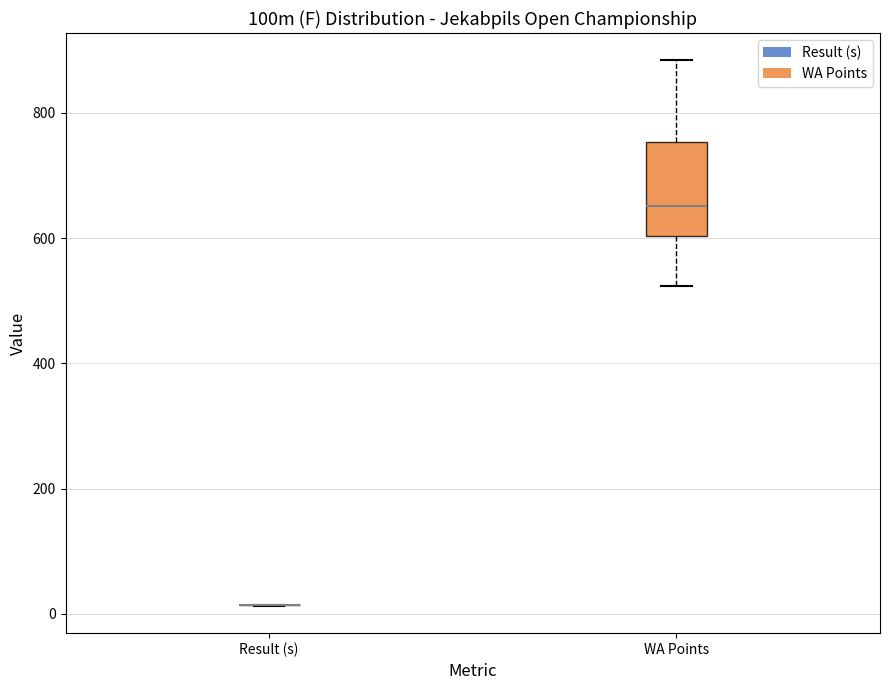

Which box is the tallest, from its lower edge to its upper edge?

WA Points